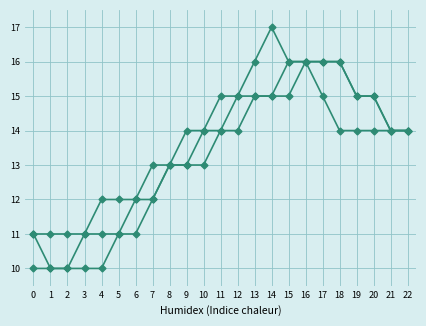

How many data points does each series have?

23